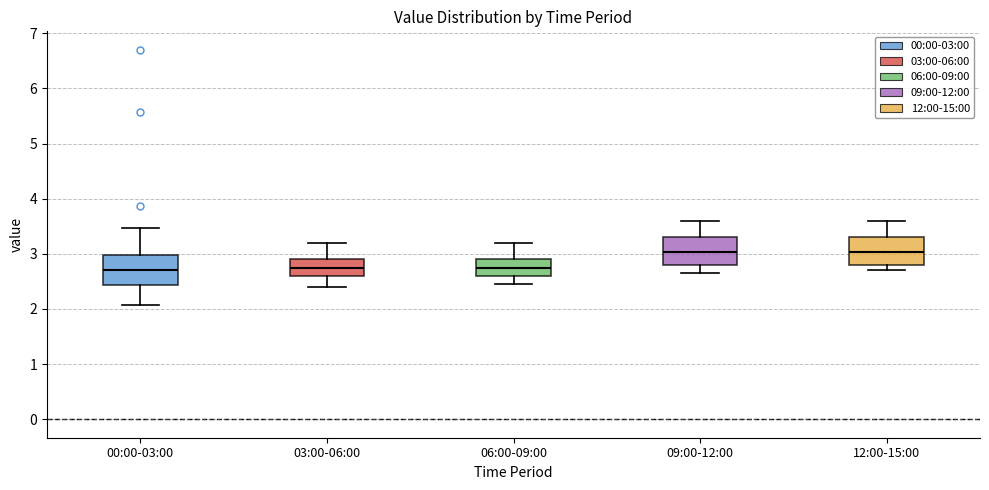

Reading left to right, read every box against the y-axis: the position of its median line, the range the box covers, and the ends of its whiskers. The values are not printed on the chart, so give them approximately, as read against the axis.

00:00-03:00: median 2.7, box 2.4 to 3.0, whiskers 2.1 to 3.5
03:00-06:00: median 2.7, box 2.6 to 2.9, whiskers 2.4 to 3.2
06:00-09:00: median 2.8, box 2.6 to 2.9, whiskers 2.5 to 3.2
09:00-12:00: median 3.0, box 2.8 to 3.3, whiskers 2.7 to 3.6
12:00-15:00: median 3.0, box 2.8 to 3.3, whiskers 2.7 to 3.6